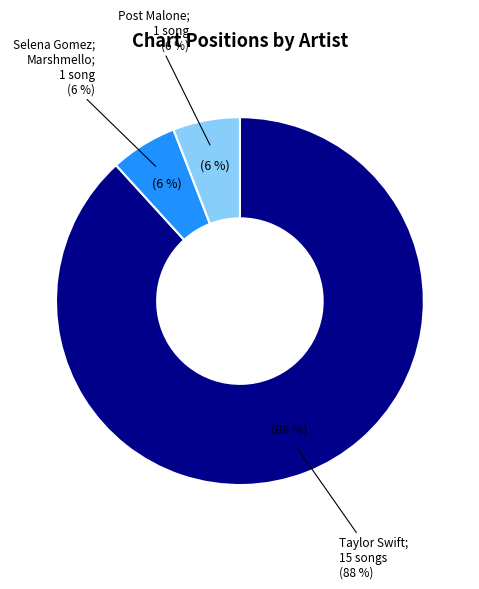

Is it true that Taylor Swift is 88% of the pie?

True